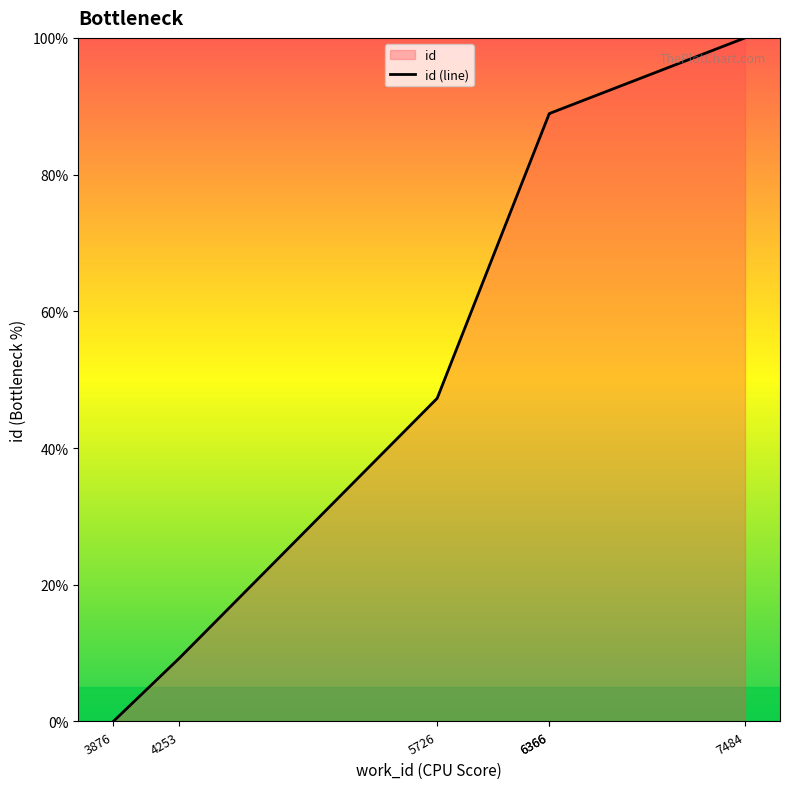

Where does the data first go above 88?

6366